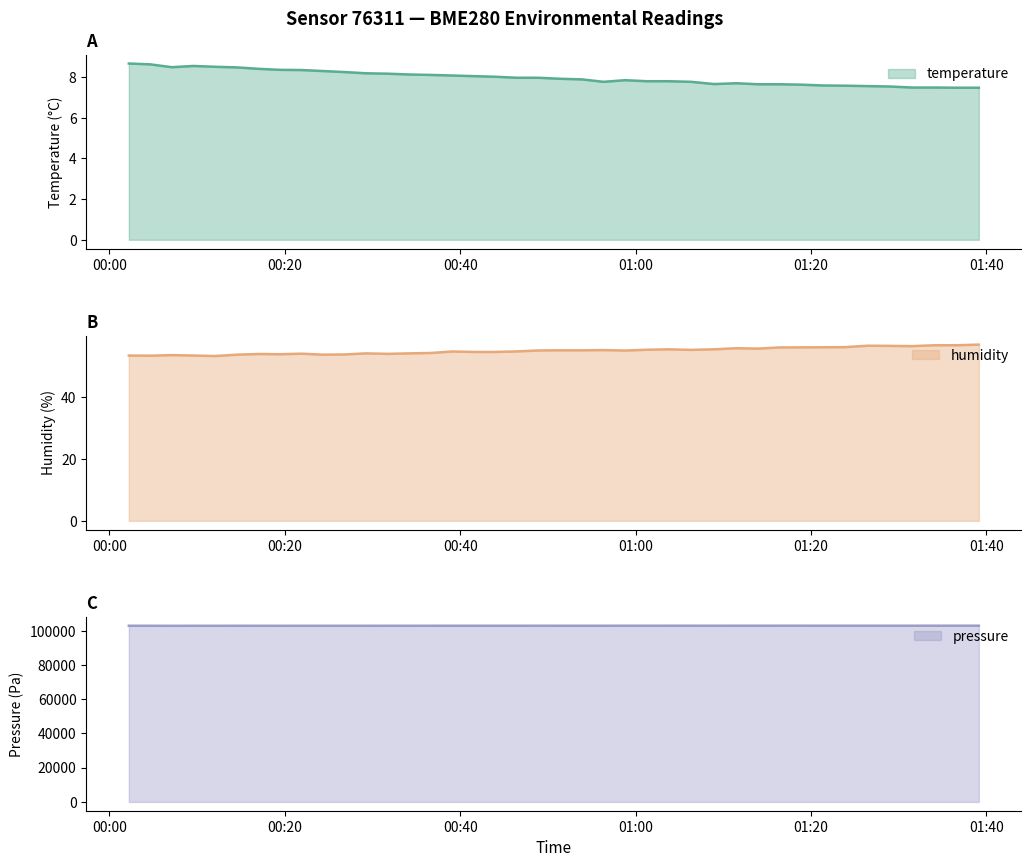

What is the lowest value of the temperature series?

7.5